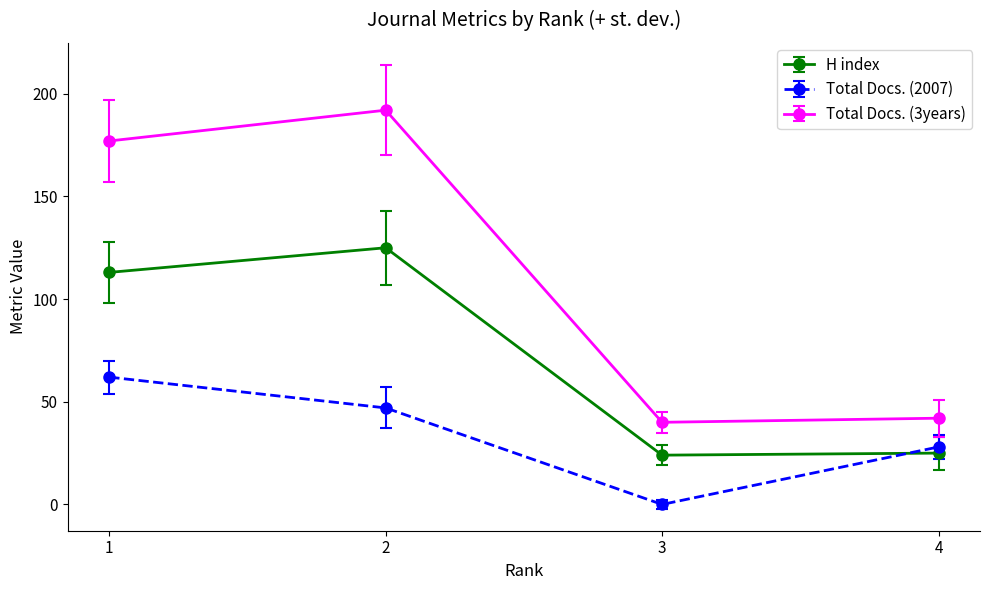

List the series in order of their peak value, highest first.

Total Docs. (3years), H index, Total Docs. (2007)